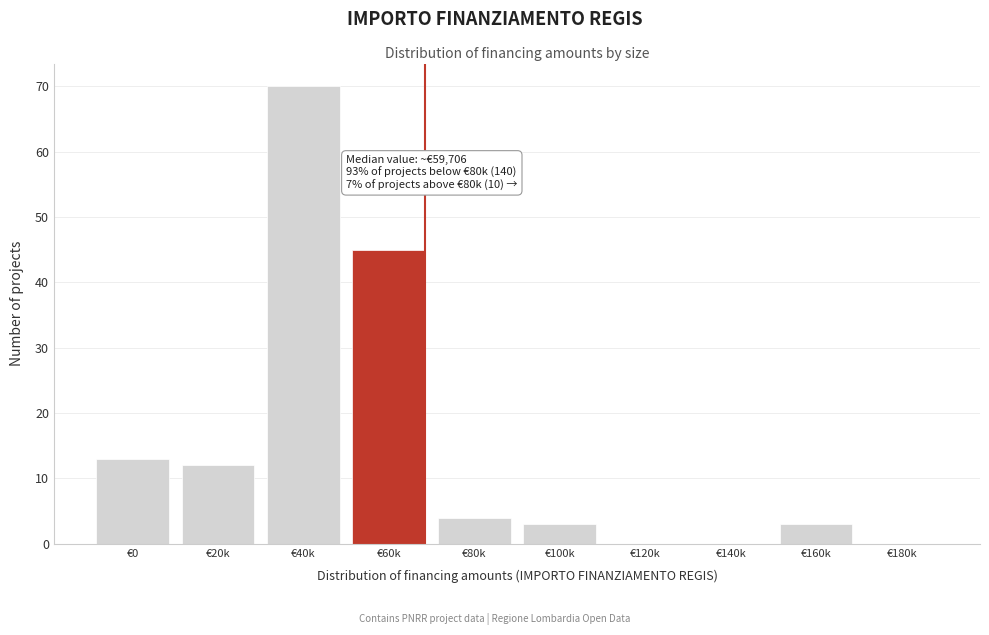

Reading left to right, what are all the values shown in this chart?

€0=13	€20k=12	€40k=70	€60k=45	€80k=4	€100k=3	€120k=0	€140k=0	€160k=3	€180k=0